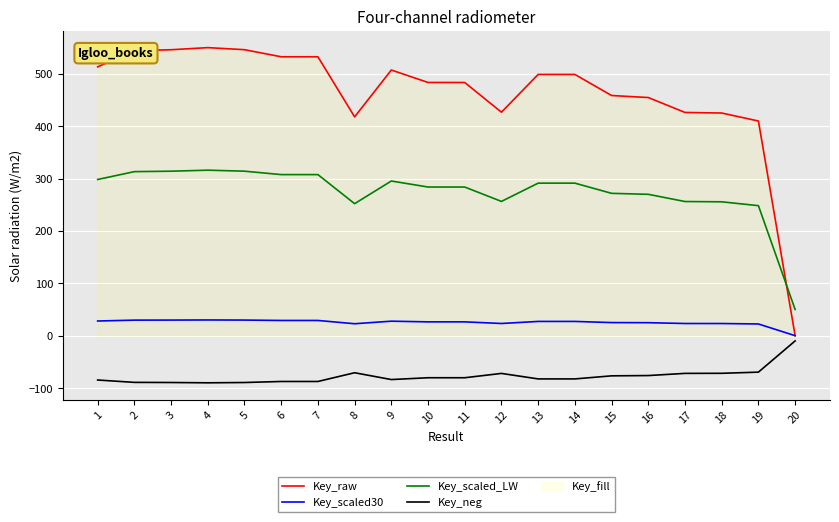

What is the maximum value for Key_raw?

550.0